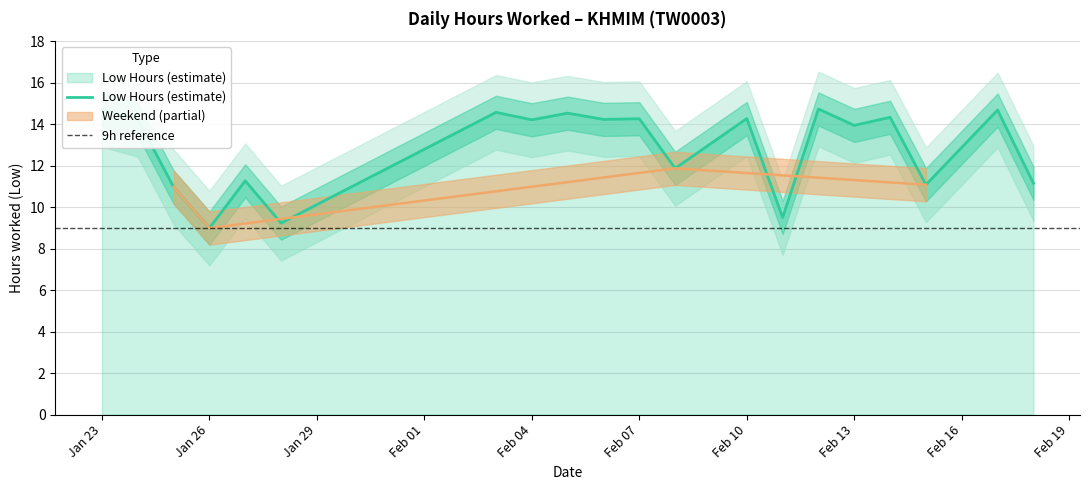

What is the smallest value displayed?

9.0